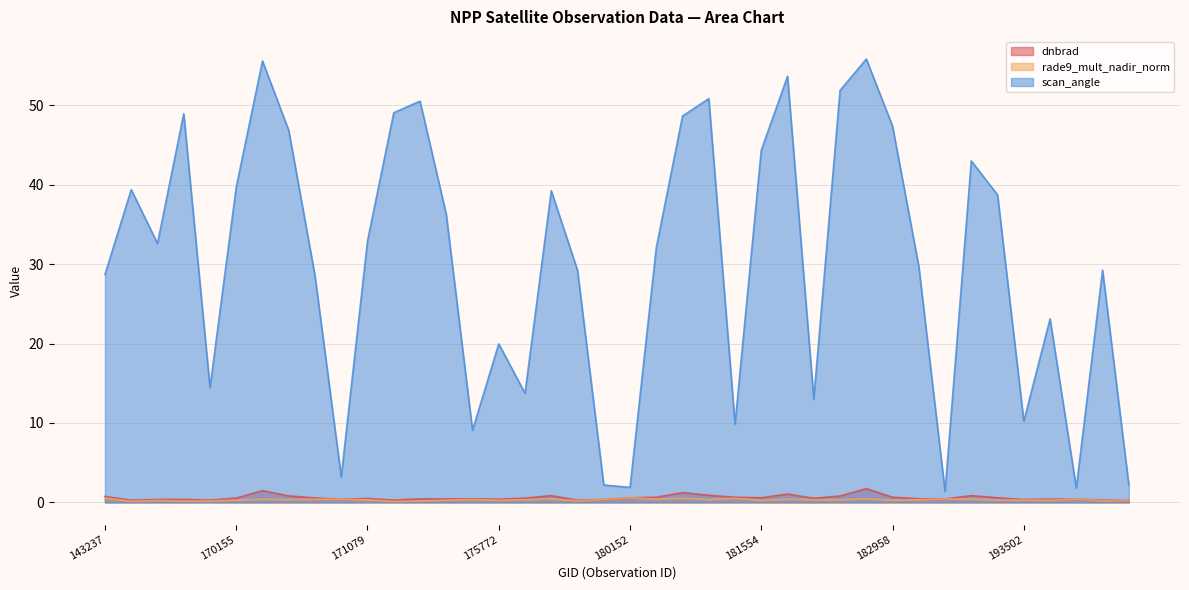

What is the minimum value for scan_angle?

1.4